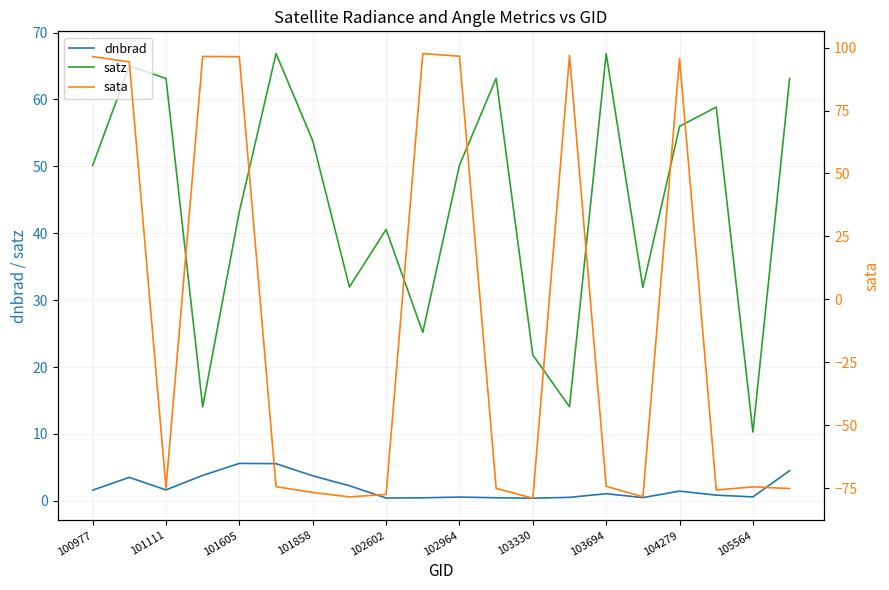

Rank the series by their average value, from highest to lowest.

satz, dnbrad, sata